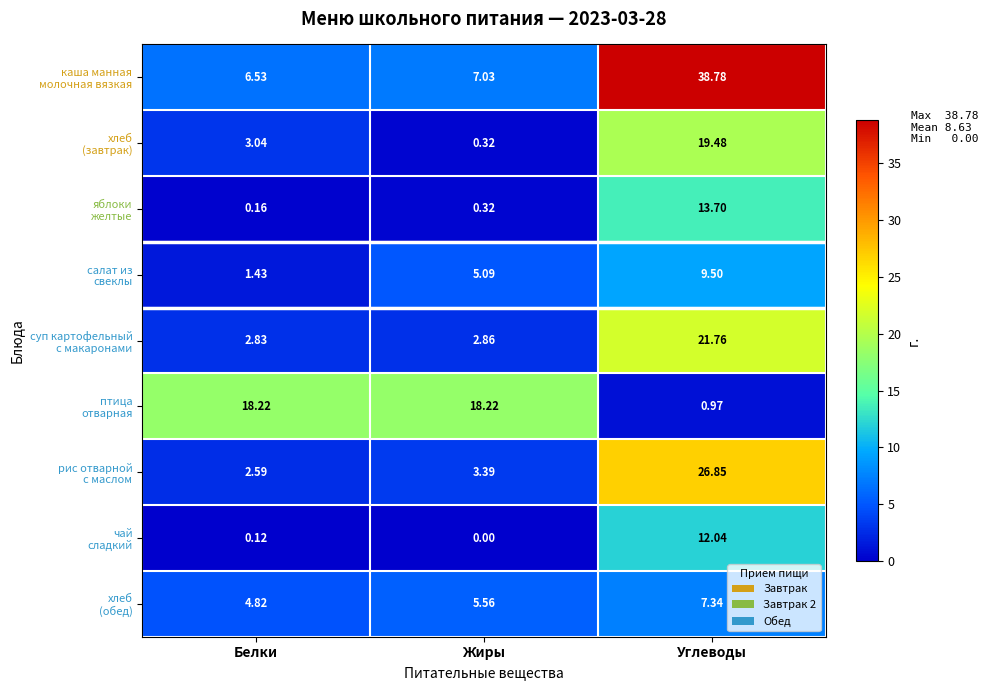

At which category is the sum across all series the highest?

Углеводы